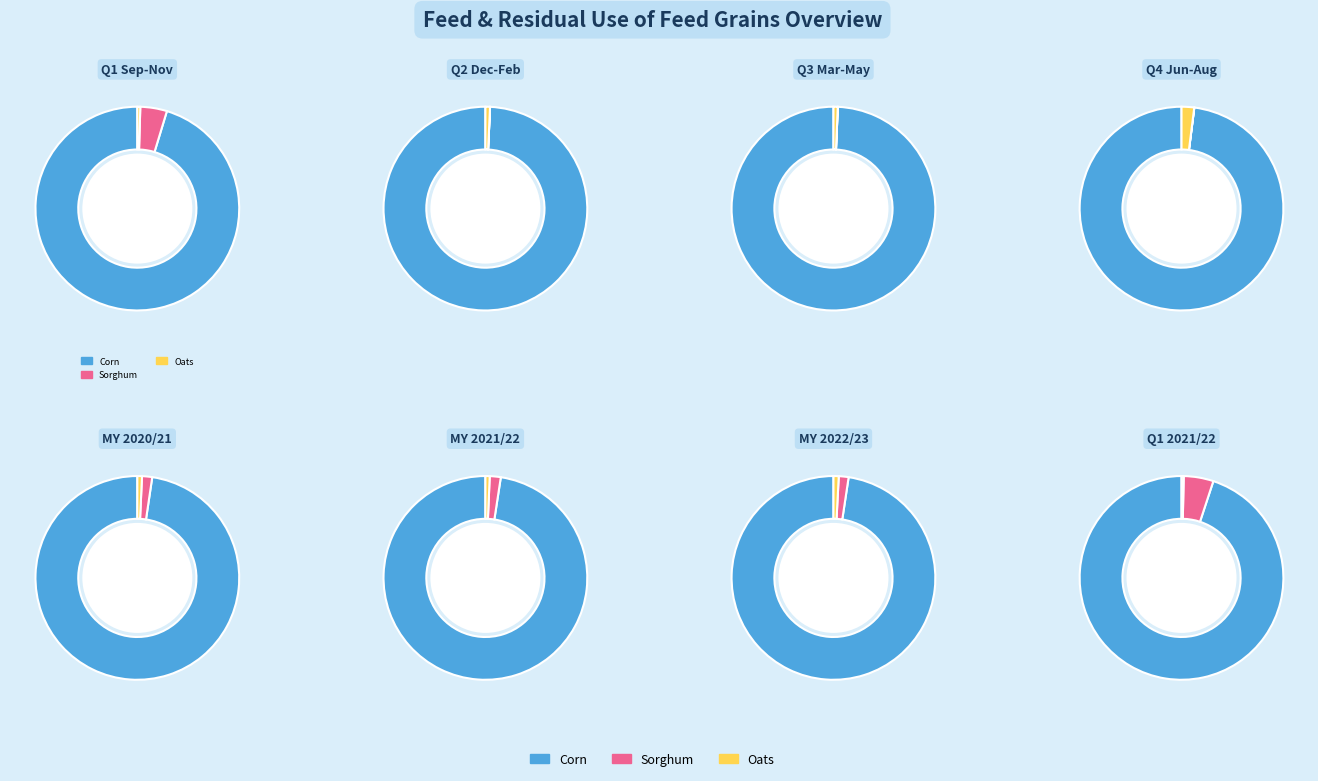

Is Q2 Dec-Feb the majority of the pie?

No